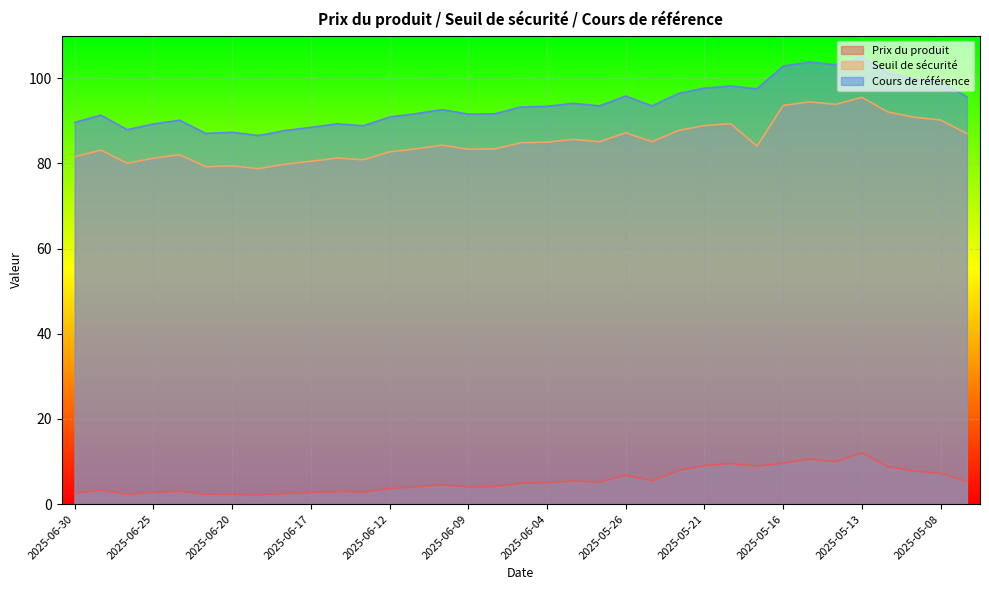

True or false: Cours de référence and Prix du produit cross at least once.

False